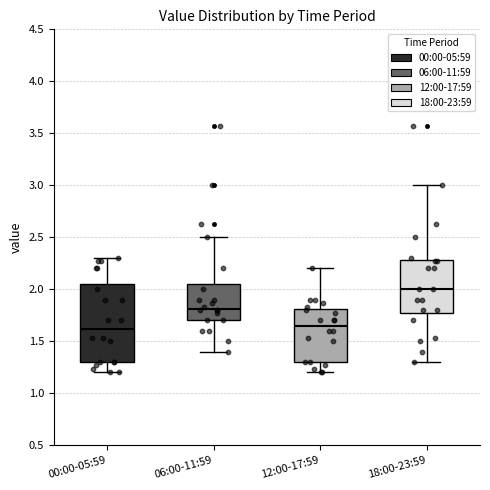

Which box's median line is the highest?

18:00-23:59